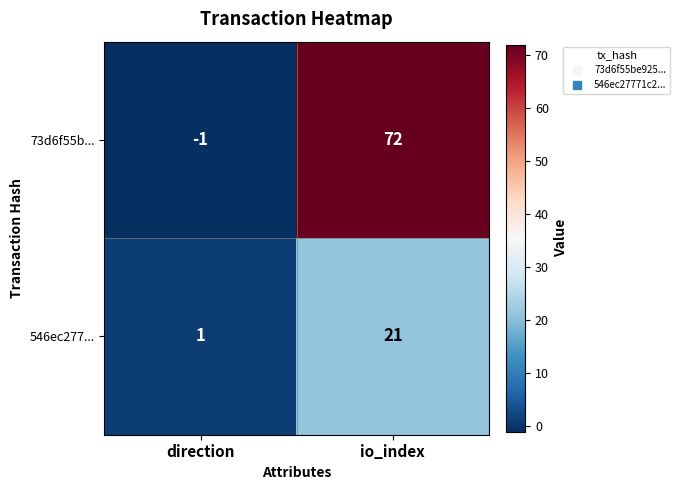

Where is 546ec277... nearest to the value 11?

direction